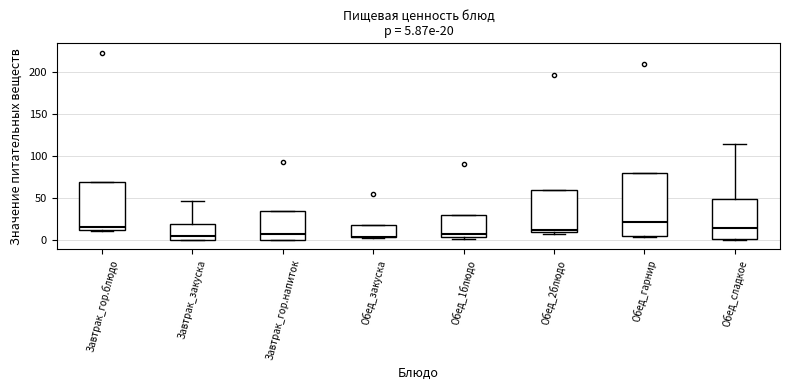

Comparing the boxes themselves (not the whiskers), which one is the tallest?

Обед_гарнир